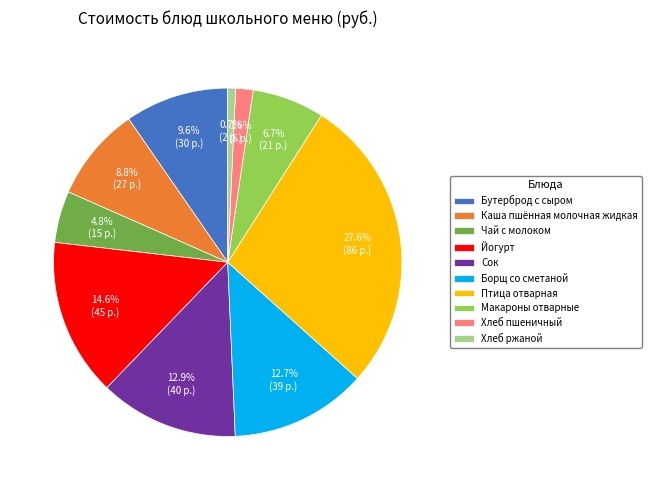

Is the sum of Хлеб пшеничный and Бутерброд с сыром greater than half?

No